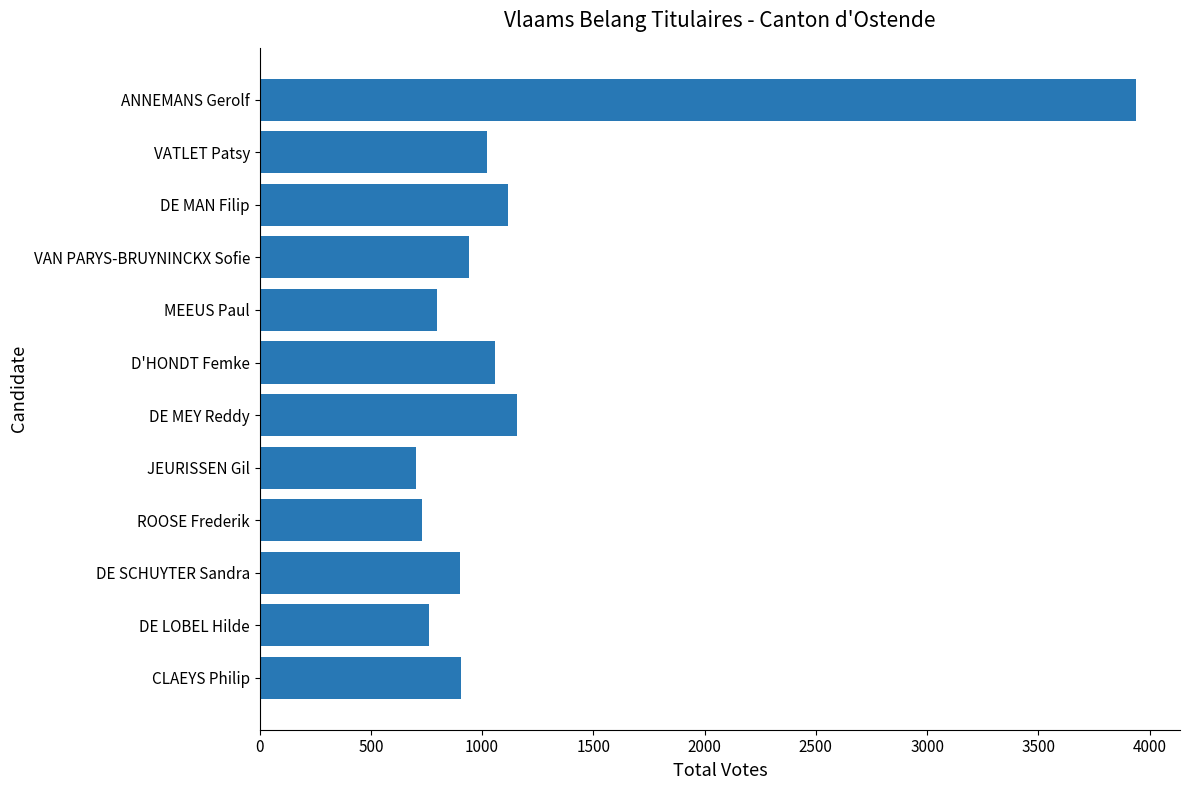

How many values are below 941?

6